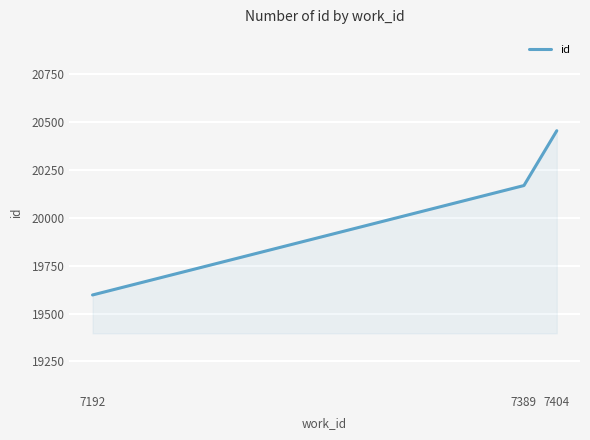

What is the change in value from 7389 to 7404?

+286